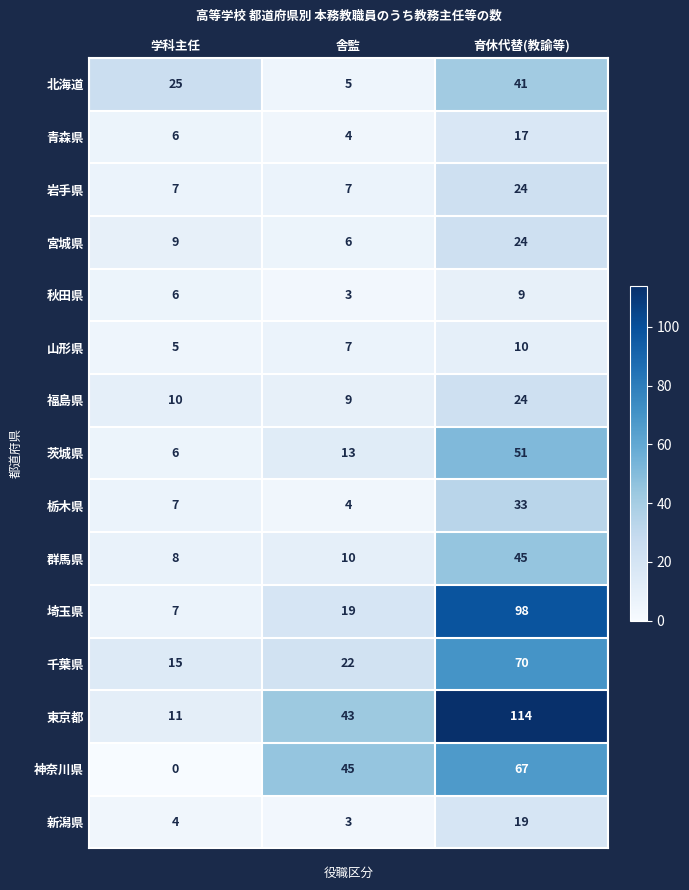

The 神奈川県 series shows 45 at 舎監. True or false?

True